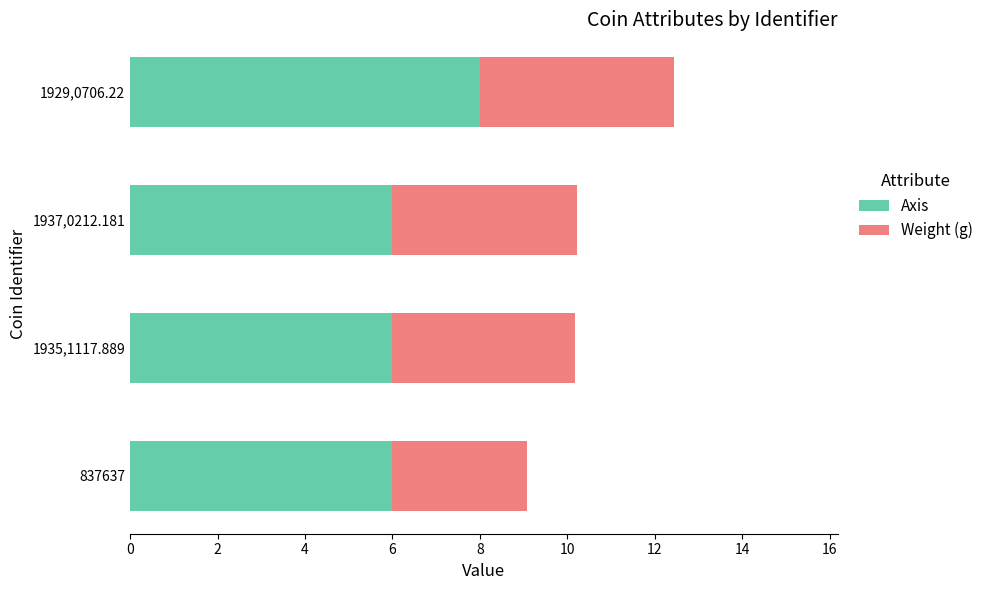

What is the sum of all Axis values?

26.0